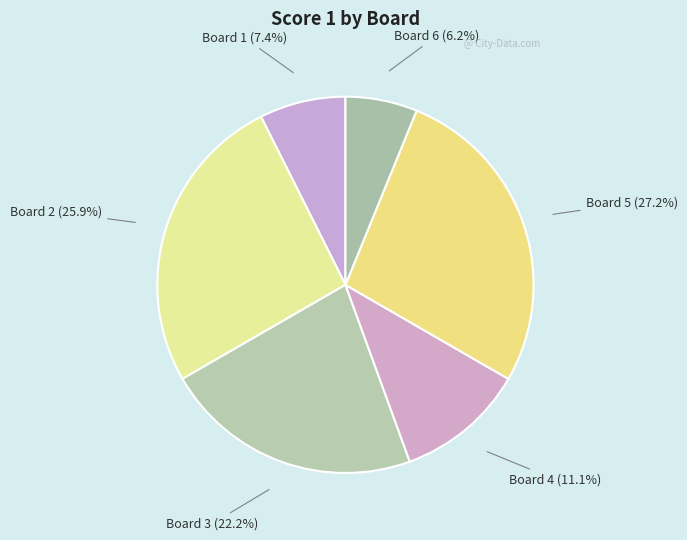

What is the largest slice in the pie chart?

Board 5